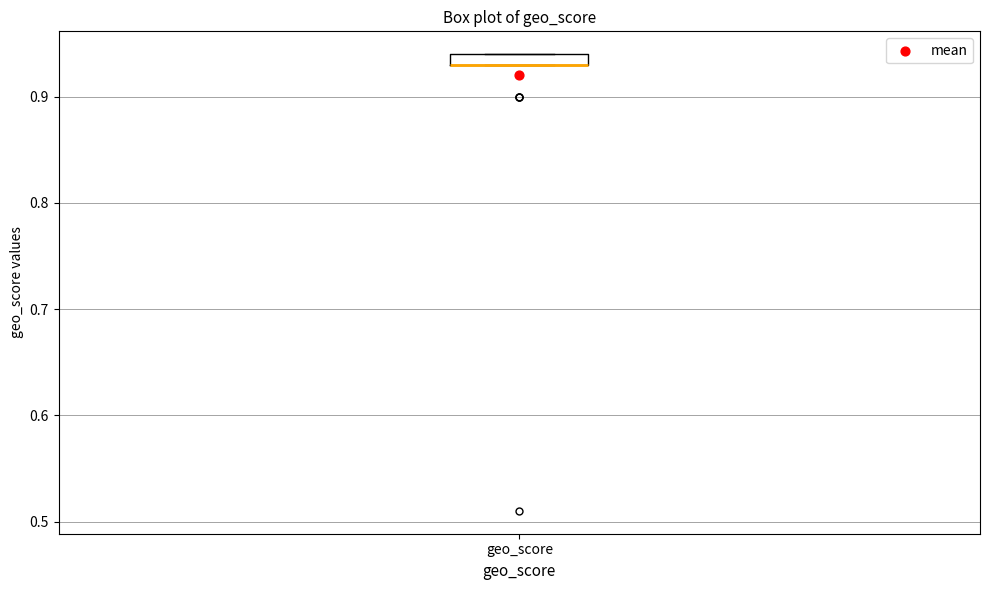

Where is the lower edge of the box for geo_score on the y-axis? The values are not printed on the chart, so give them approximately, as read against the axis.

0.93